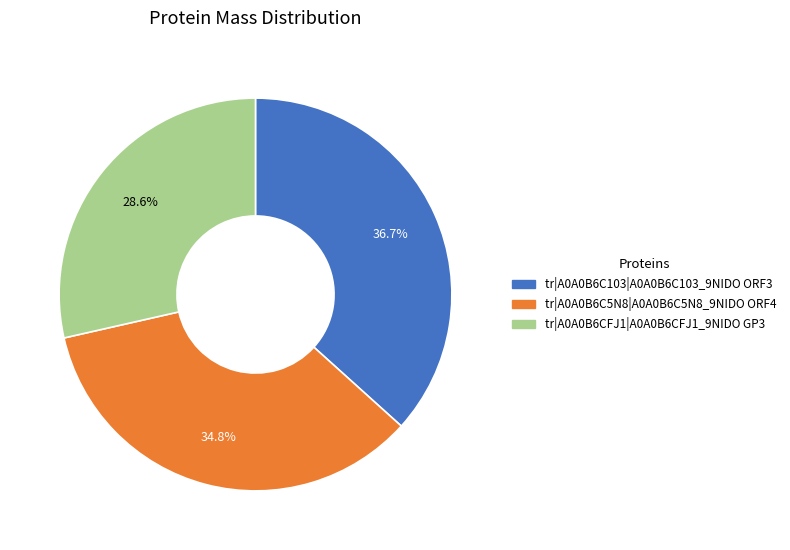

To the nearest percent, what is the average slice percentage?

33%